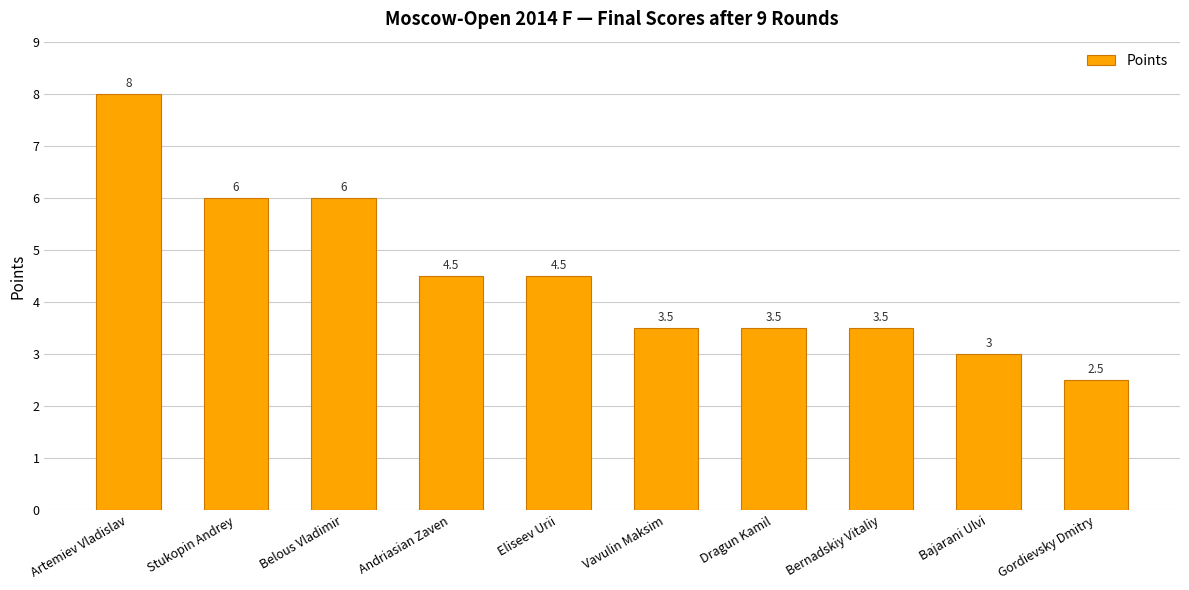

What position from the left is Vavulin Maksim?

6